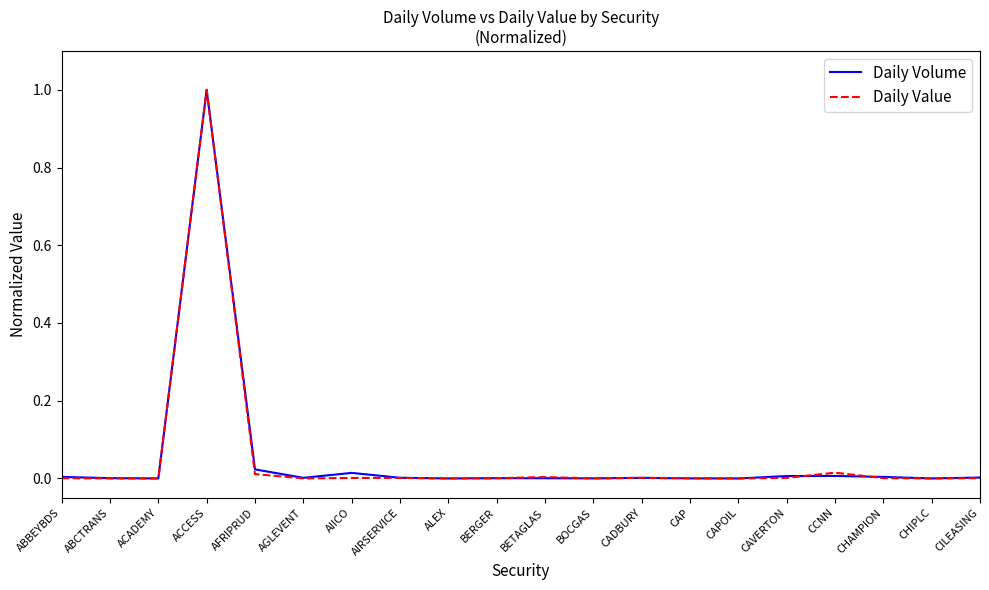

At which category is the sum across all series the highest?

ACCESS